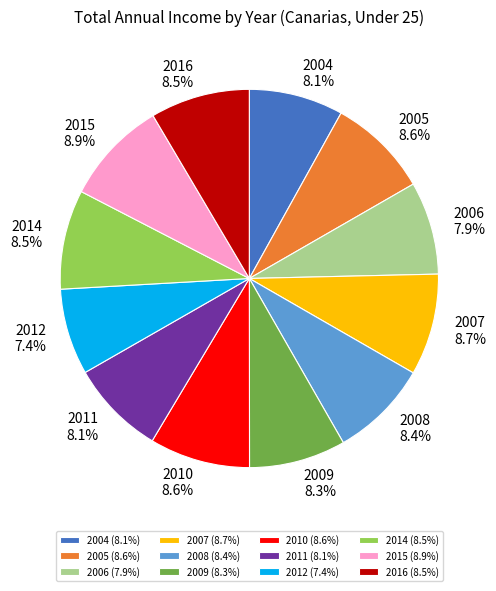

To the nearest percent, what is the combined percentage of 2004 and 2010?

17%